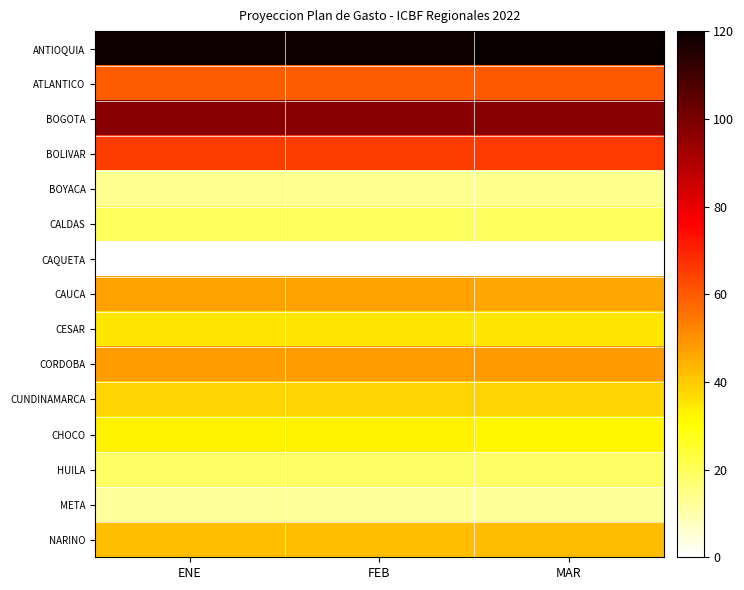

Which series has the widest spread of values?

ANTIOQUIA